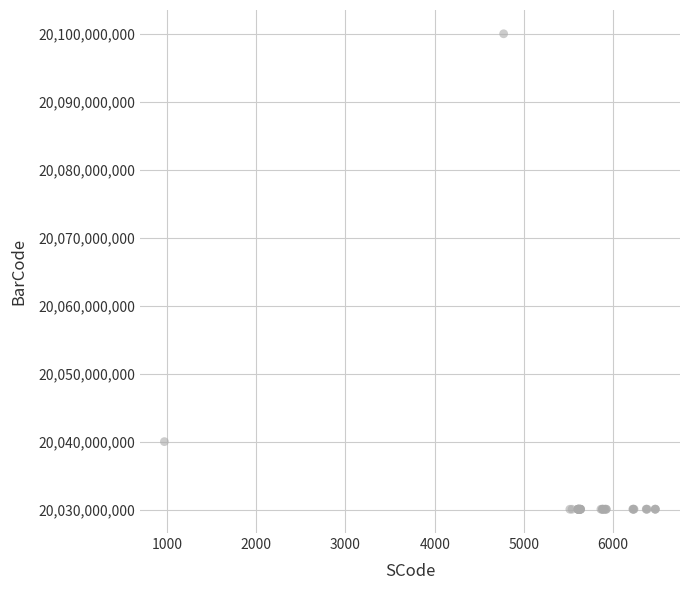

What Y value in the scatter plot is closest to 20065051437?

20040009719